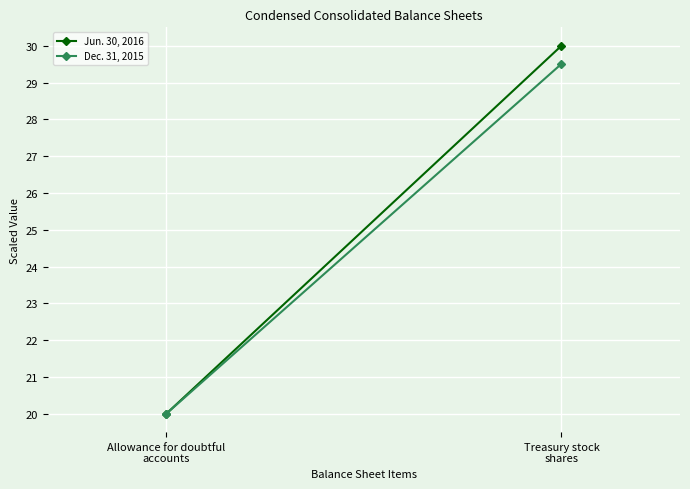

Where does the Dec. 31, 2015 series first go above 29?

Treasury stock
shares